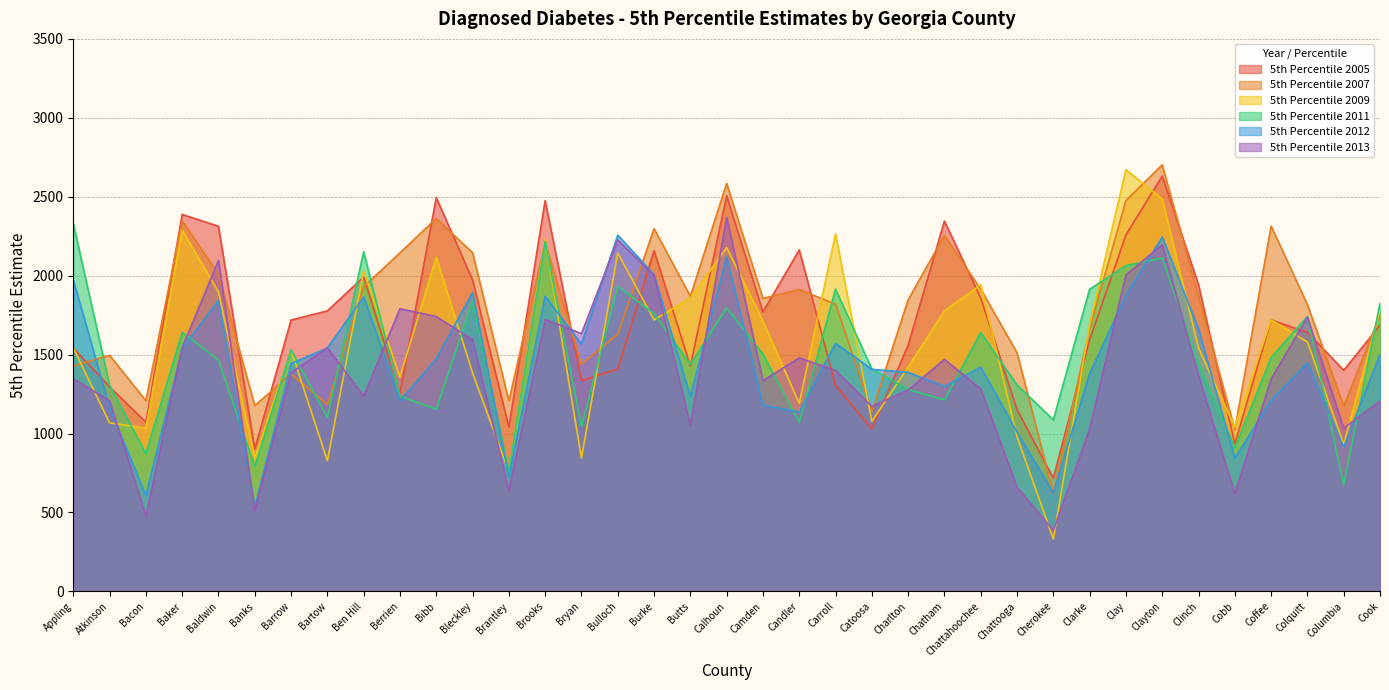

What is the smallest value displayed?

332